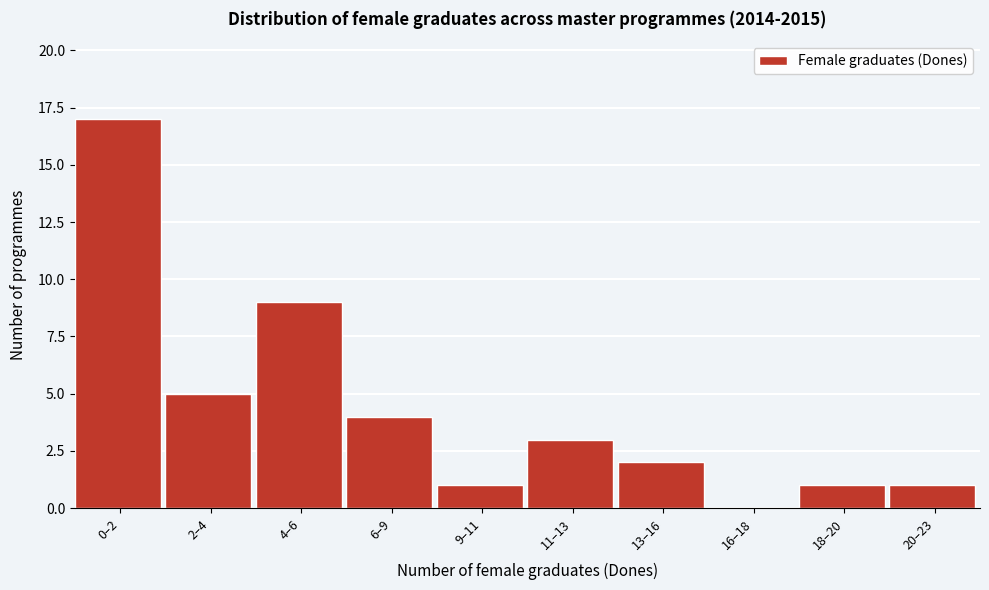

Reading left to right, what are all the values shown in this chart?

0–2=17	2–4=5	4–6=9	6–9=4	9–11=1	11–13=3	13–16=2	16–18=0	18–20=1	20–23=1